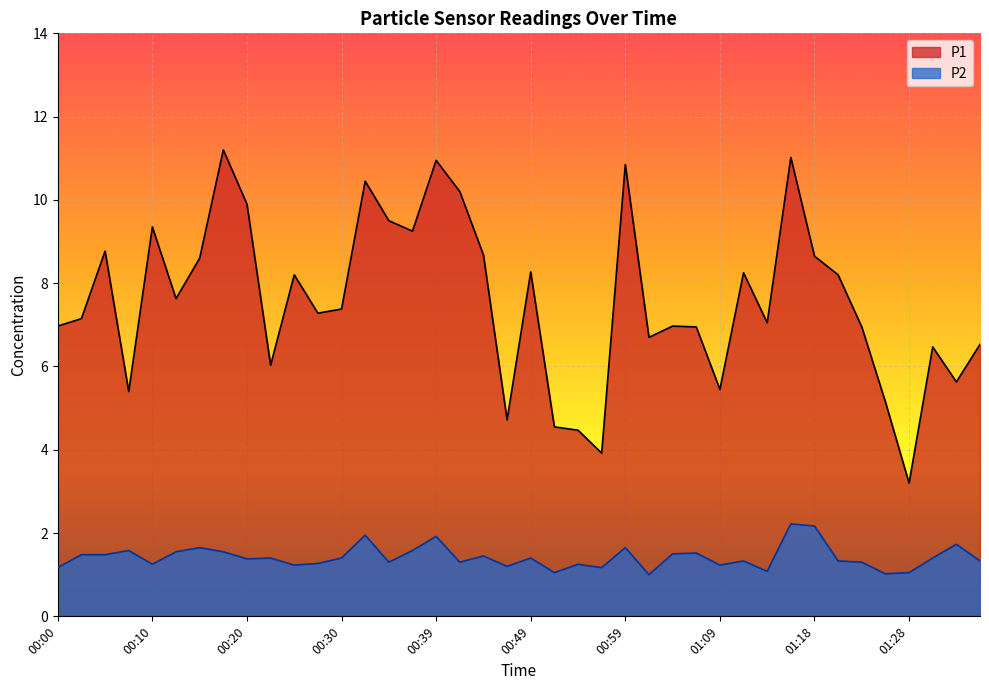

The value of P2 at 00:27 is 1.3. True or false?

True